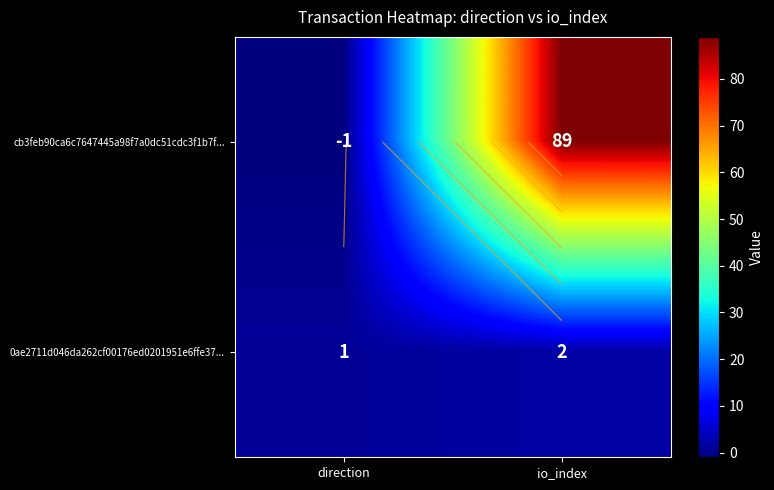

The cb3feb90ca6c7647445a98f7a0dc51cdc3f1b7f... series shows -2 at direction. True or false?

False